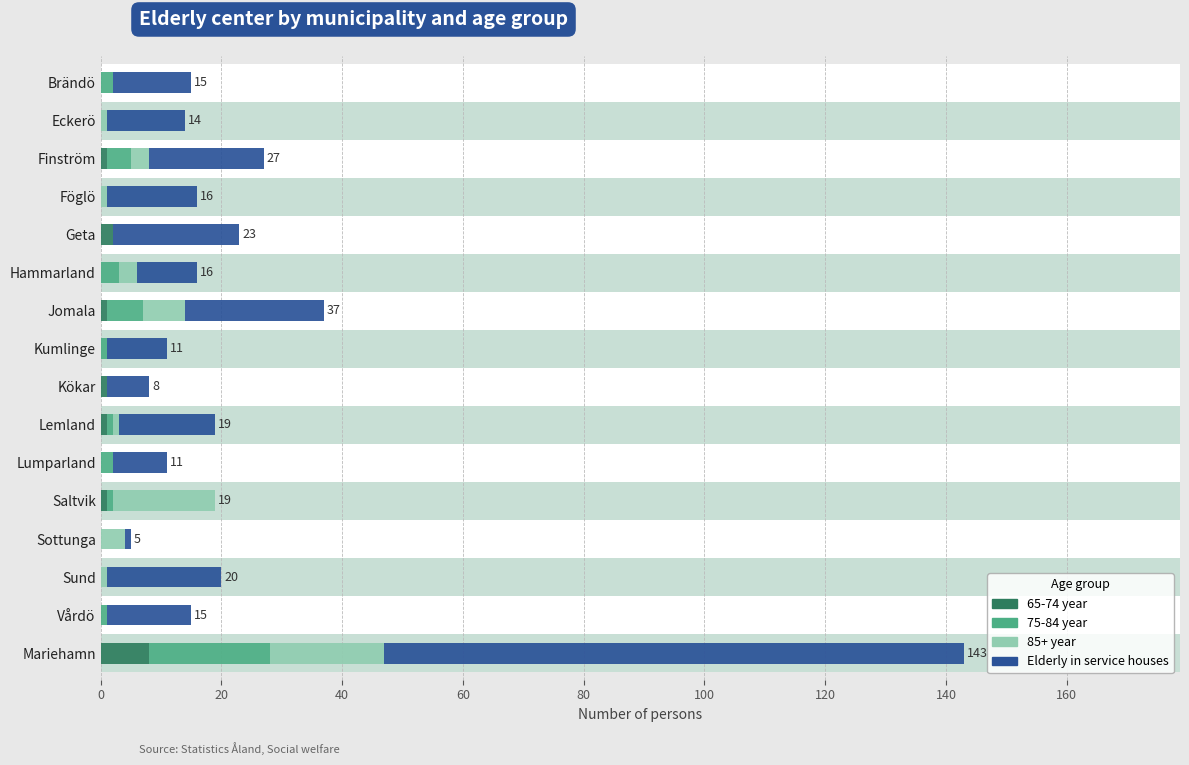

True or false: 75-84 year has a value of 2 at Finström.

False